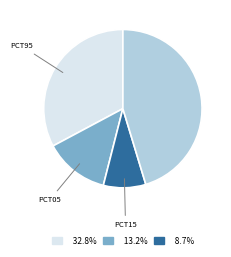

Is there any slice that represents more than half of the pie?

No